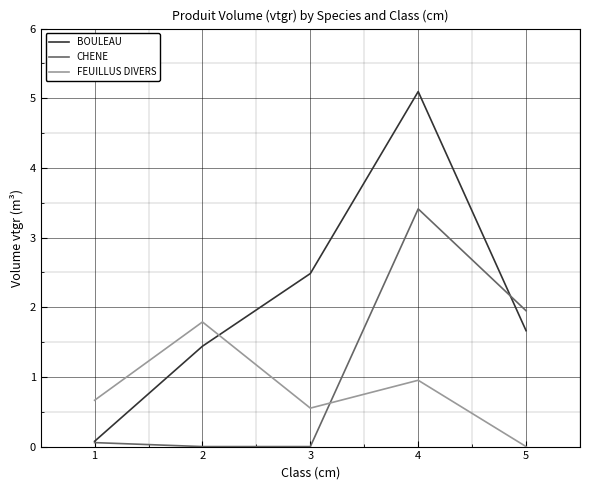

At how many categories does at least one series exceed 1?

4